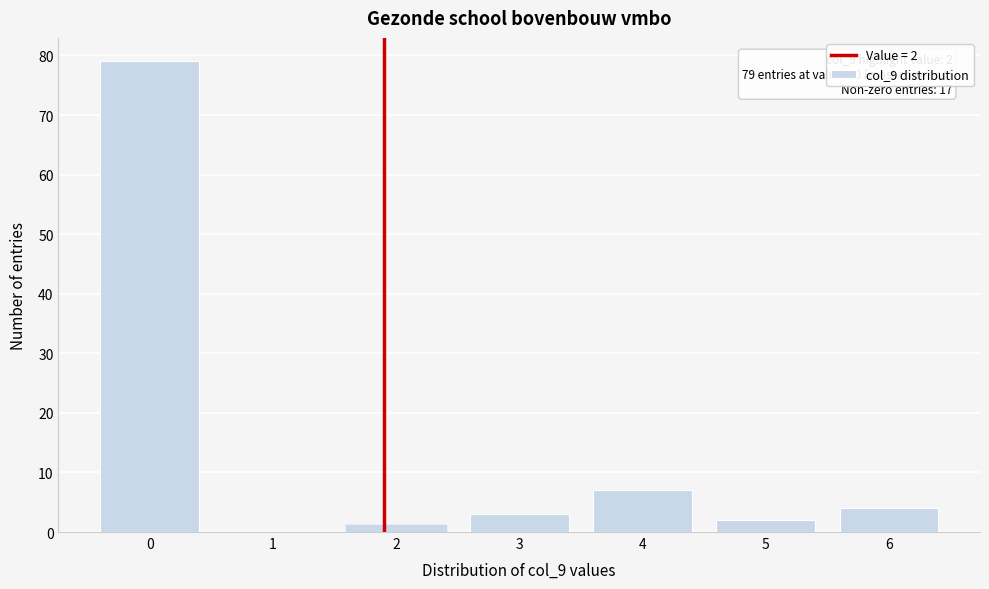

Reading left to right, extract all data points from this chart.

0=79	1=0	2=1	3=3	4=7	5=2	6=4